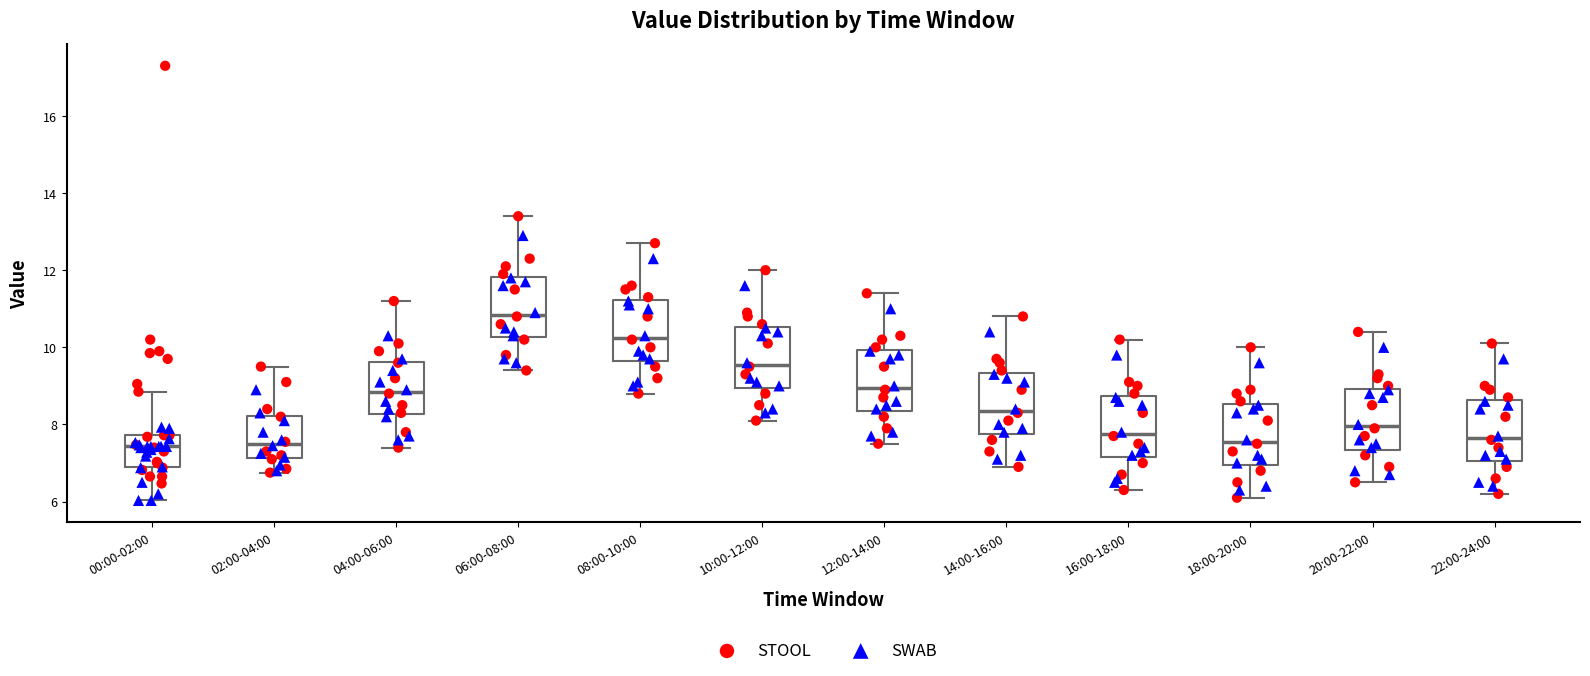

Reading left to right, transcribe this box plot: for each box, give where its median line is, the range the box spans, and where its two whiskers end, as read against the y-axis. The values are not printed on the chart, so give them approximately, as read against the axis.

00:00-02:00: median 7.4, box 6.8 to 7.8, whiskers 6.0 to 8.8
02:00-04:00: median 7.6, box 7.2 to 8.2, whiskers 6.8 to 9.6
04:00-06:00: median 8.8, box 8.2 to 9.6, whiskers 7.4 to 11.2
06:00-08:00: median 10.8, box 10.2 to 11.8, whiskers 9.4 to 13.4
08:00-10:00: median 10.2, box 9.6 to 11.2, whiskers 8.8 to 12.8
10:00-12:00: median 9.6, box 9.0 to 10.6, whiskers 8.2 to 12.0
12:00-14:00: median 9.0, box 8.4 to 10.0, whiskers 7.6 to 11.4
14:00-16:00: median 8.4, box 7.8 to 9.4, whiskers 7.0 to 10.8
16:00-18:00: median 7.8, box 7.2 to 8.8, whiskers 6.4 to 10.2
18:00-20:00: median 7.6, box 7.0 to 8.6, whiskers 6.2 to 10.0
20:00-22:00: median 8.0, box 7.4 to 9.0, whiskers 6.6 to 10.4
22:00-24:00: median 7.6, box 7.0 to 8.6, whiskers 6.2 to 10.2